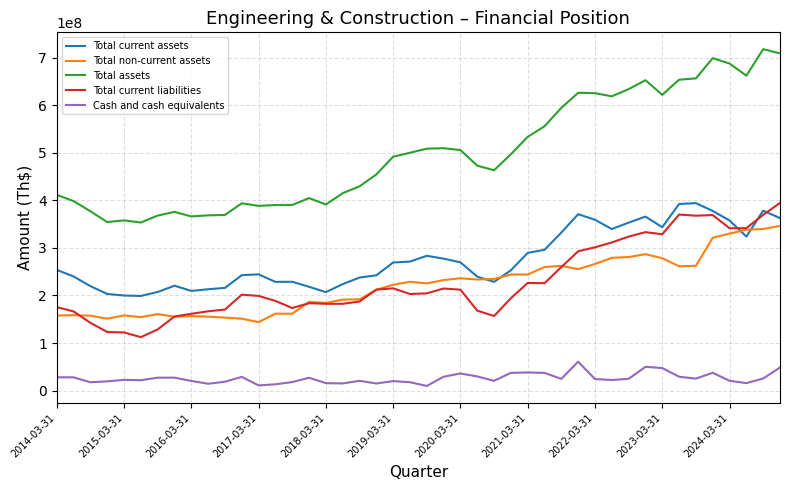

Which series has the widest spread of values?

Total assets